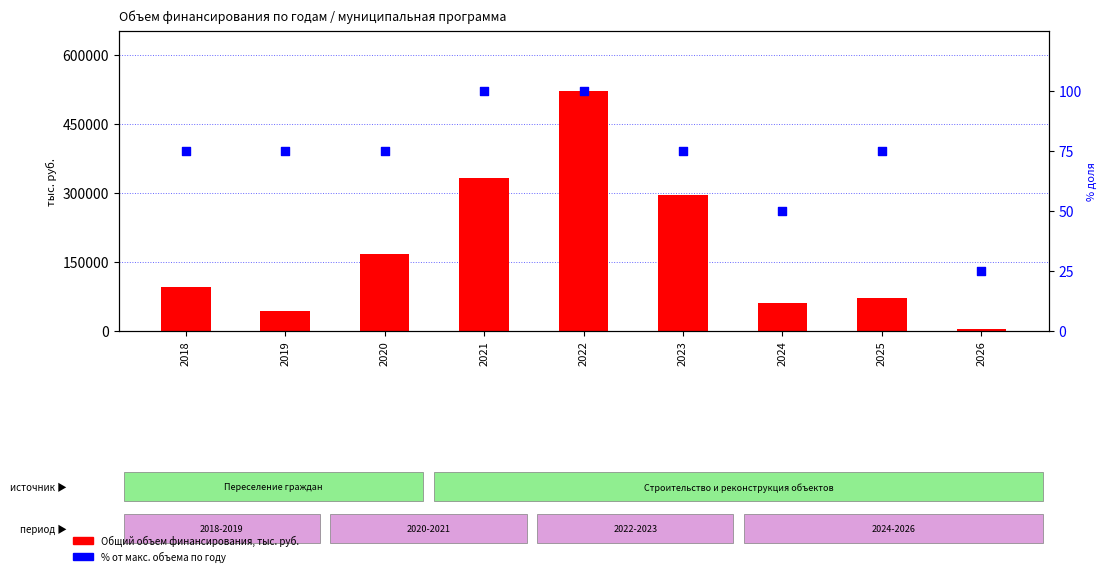

At how many categories does at least one series exceed 124741?

4